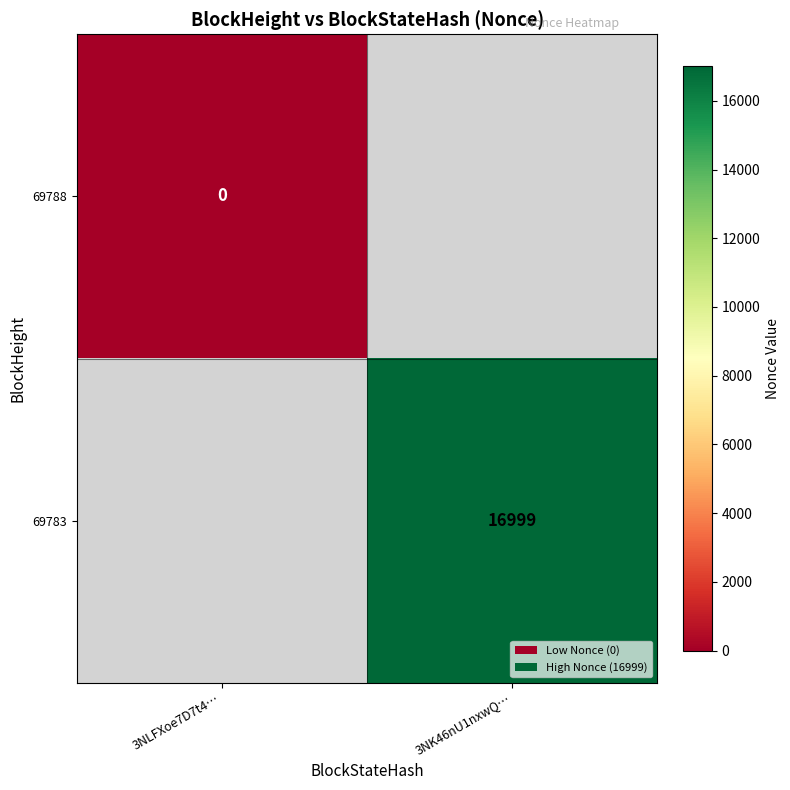

The 69783 series shows 8289 at 3NK46nU1nxwQ…. True or false?

False